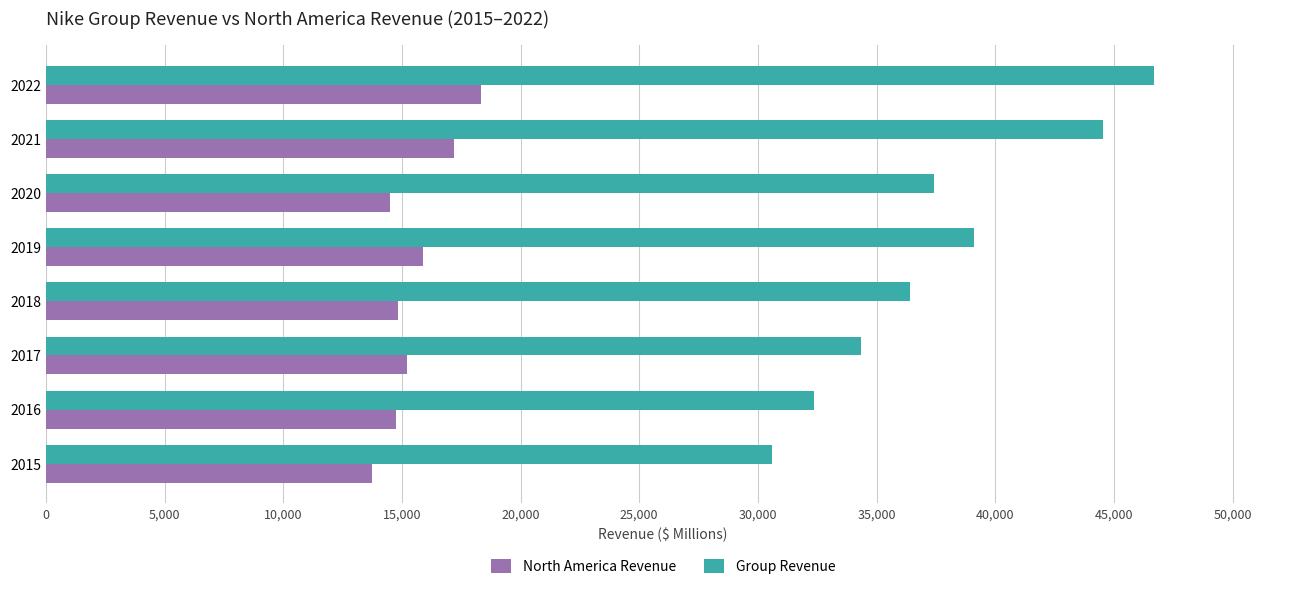

What is the approximate value of Group Revenue at 2016, to the nearest 50?

32400